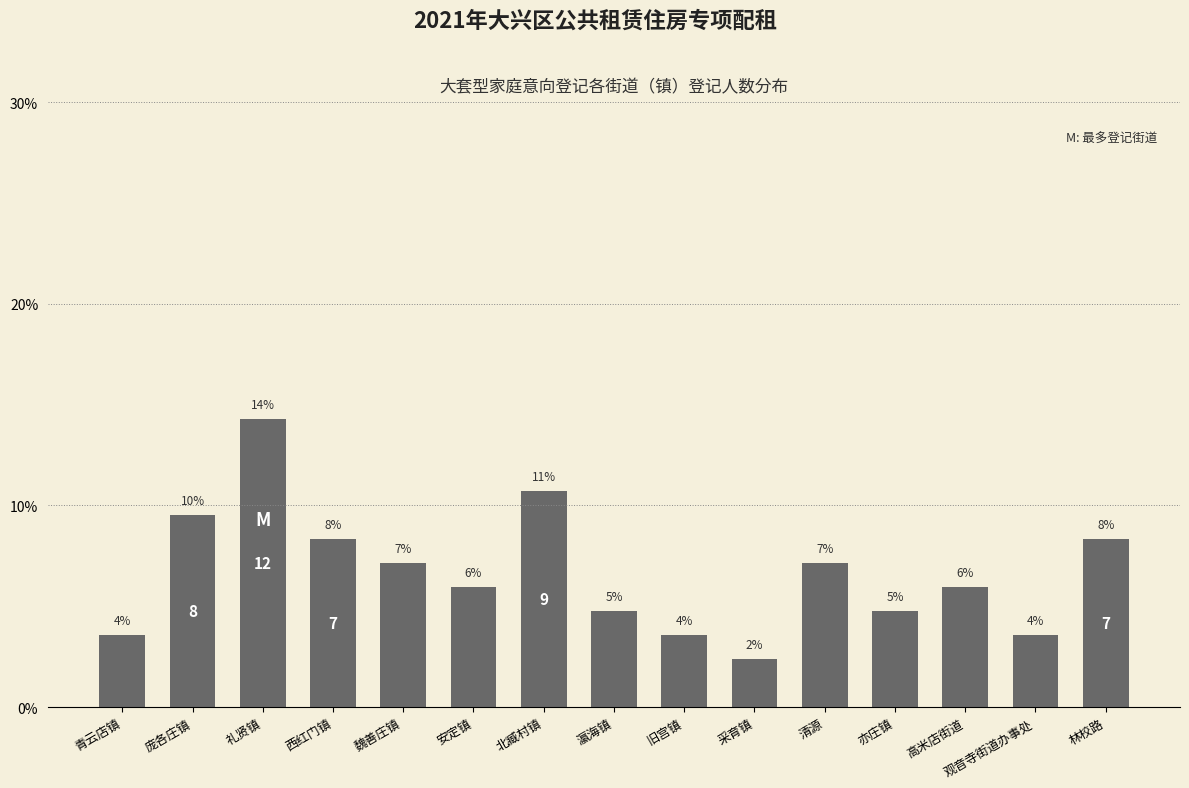

True or false: the data shows 2.4 at 亦庄镇.

False